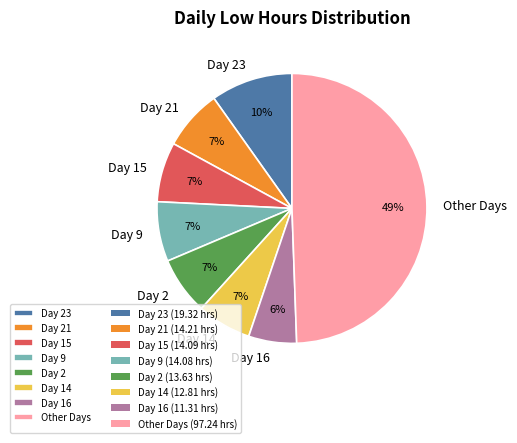

To the nearest percent, what is the combined percentage of Day 9 and Day 21?

14%